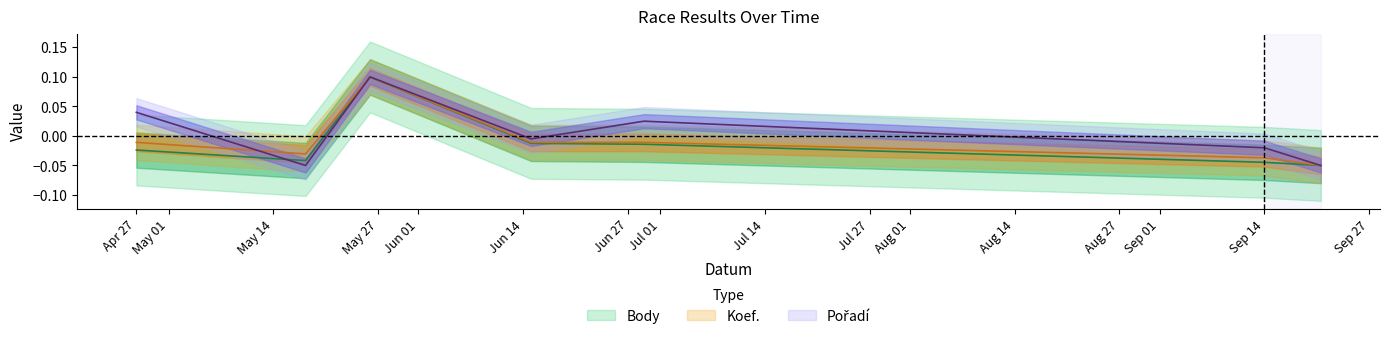

What is the minimum value shown in the chart?

-0.1